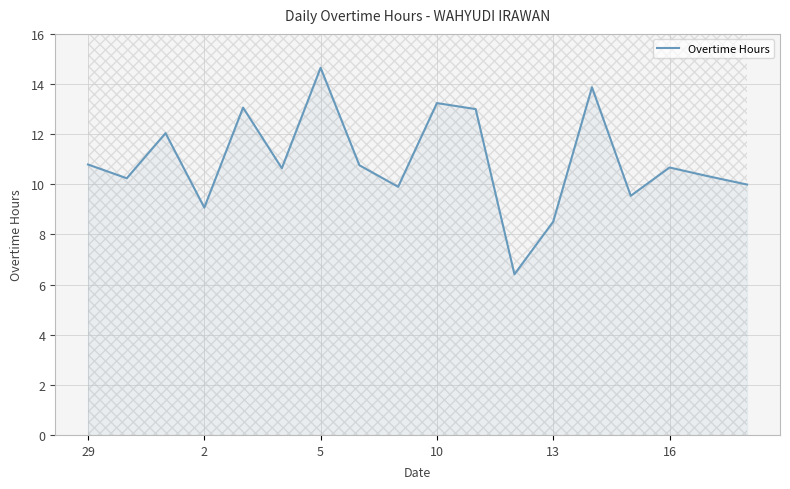

At which label does Overtime Hours reach its peak?

5